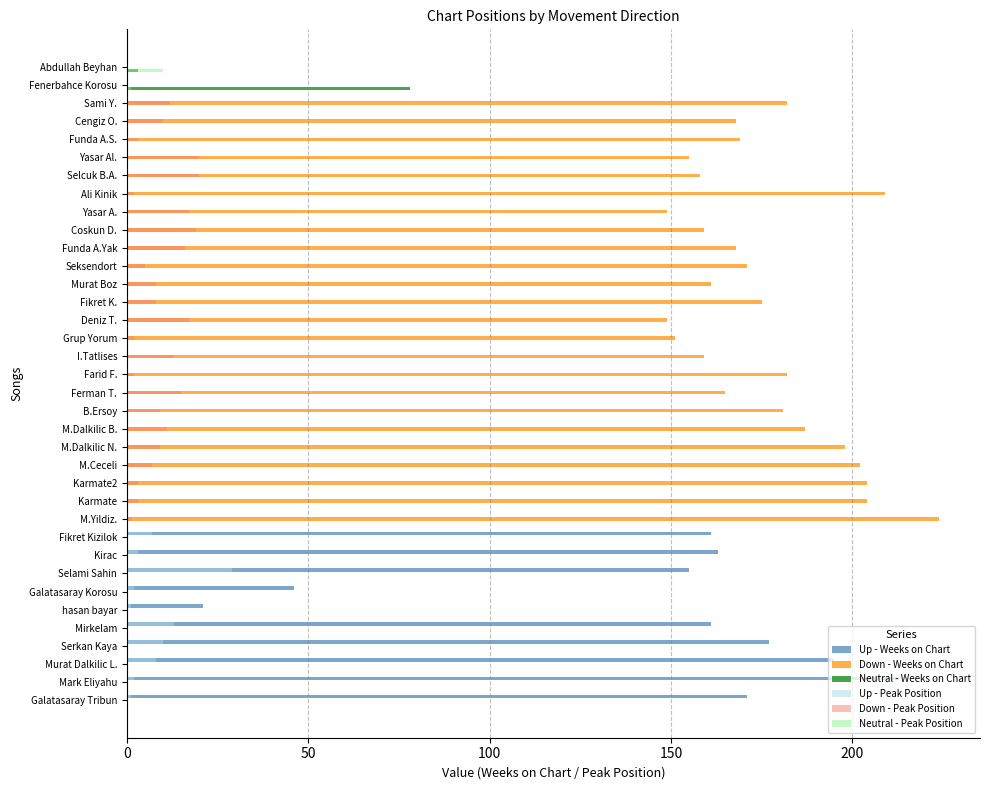

Which series changed the most between M.Ceceli and Deniz T.?

Down - Weeks on Chart